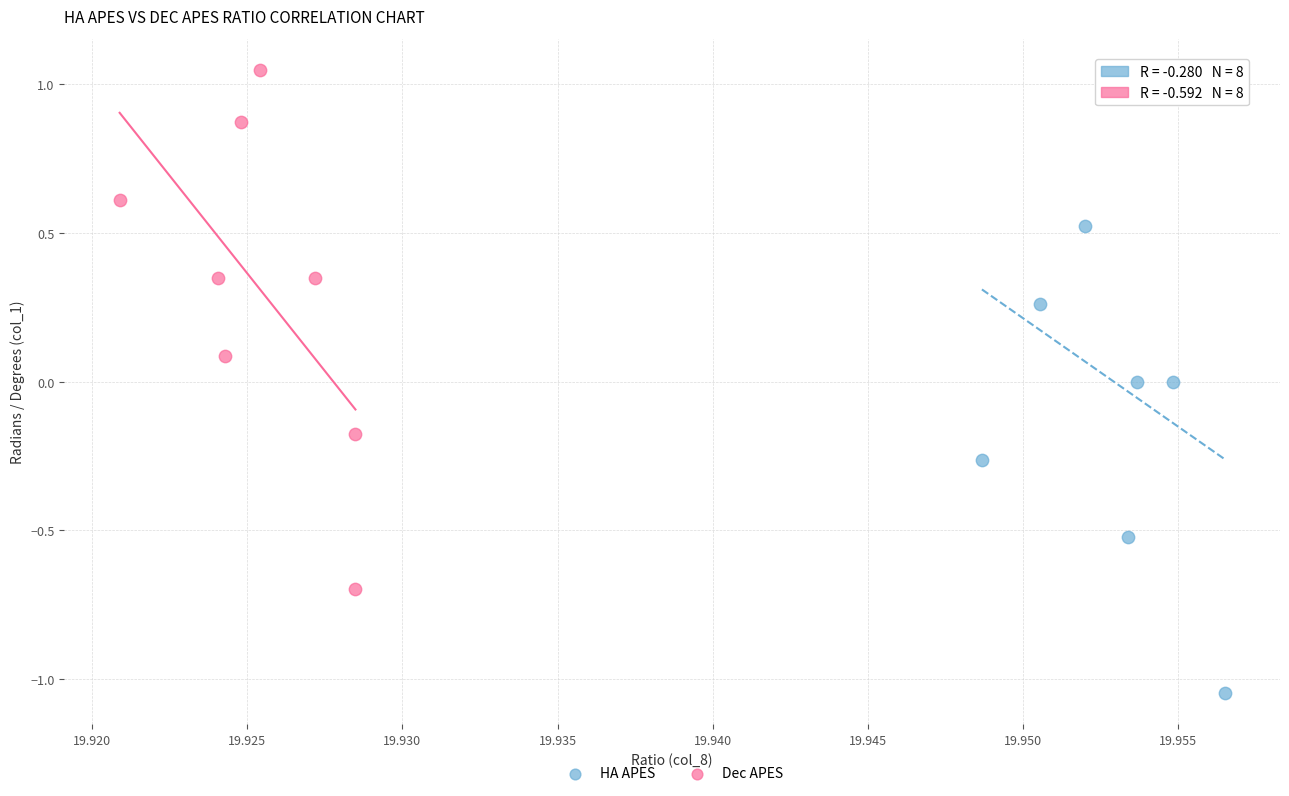

Which series reaches the minimum Y coordinate?

HA APES